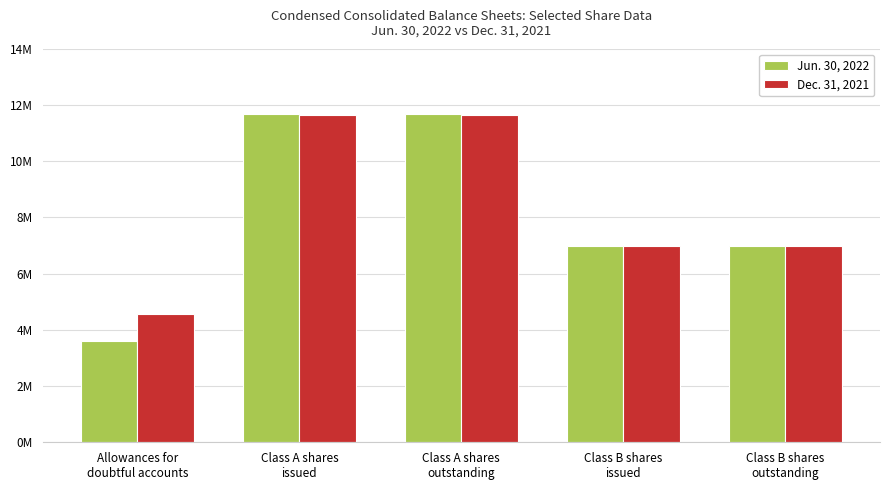

What are all the series names shown in the legend?

Jun. 30, 2022, Dec. 31, 2021